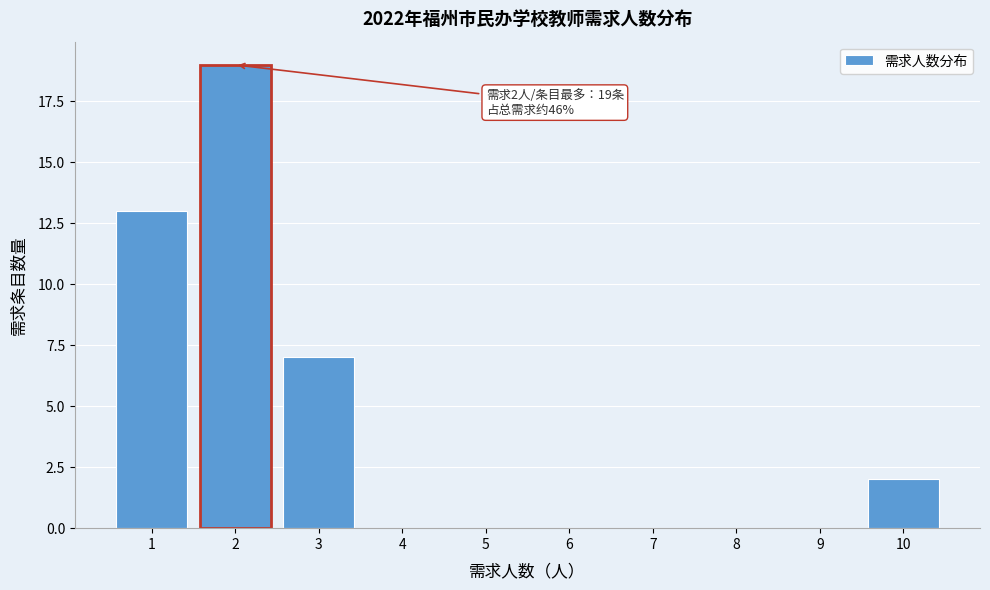

Over which range of the x-axis is the bar tallest?

1.5 to 2.5